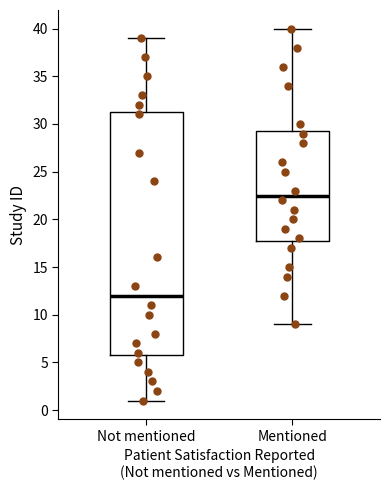

Comparing the boxes themselves (not the whiskers), which one is the tallest?

Not mentioned